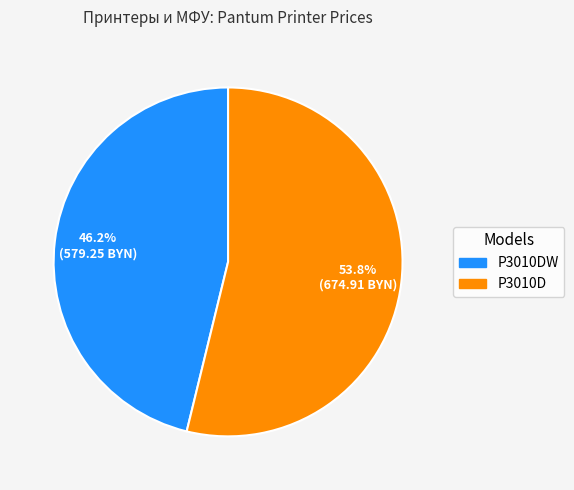

Is there any slice that represents more than half of the pie?

Yes